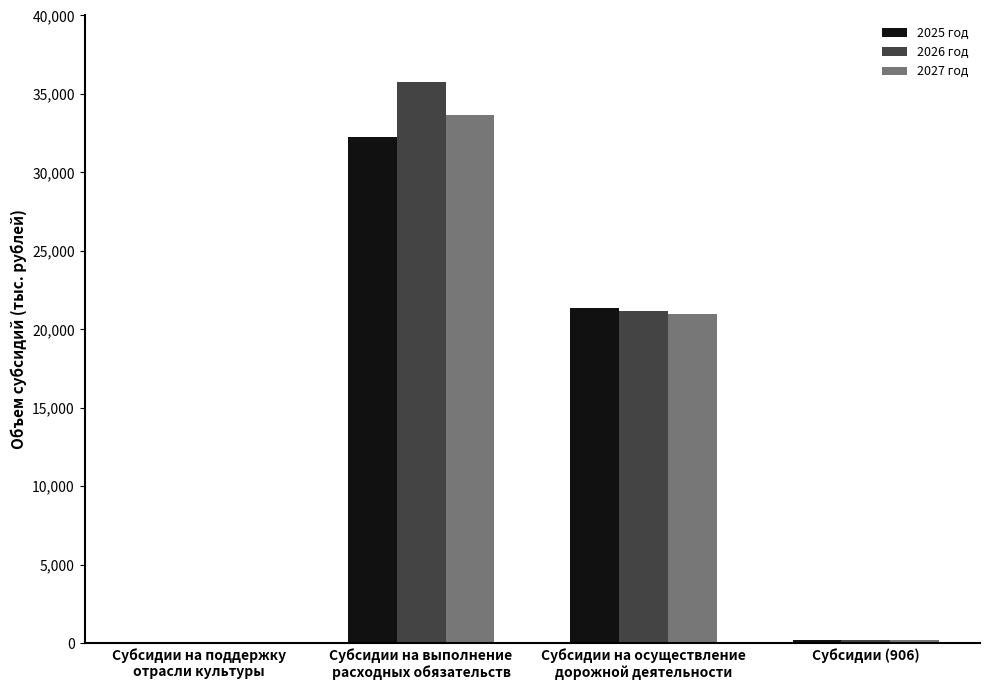

What is the sum of all 2027 год values?

54886.9